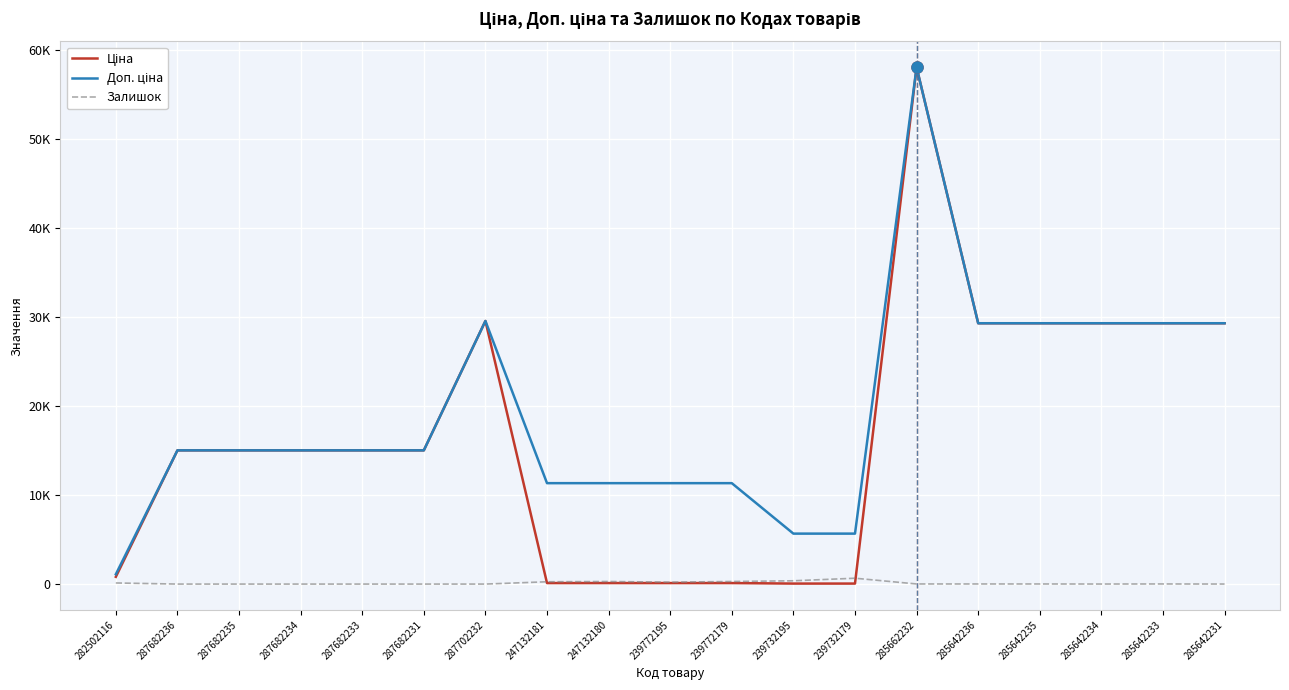

Which series changed the most between 287682236 and 287682231?

Ціна